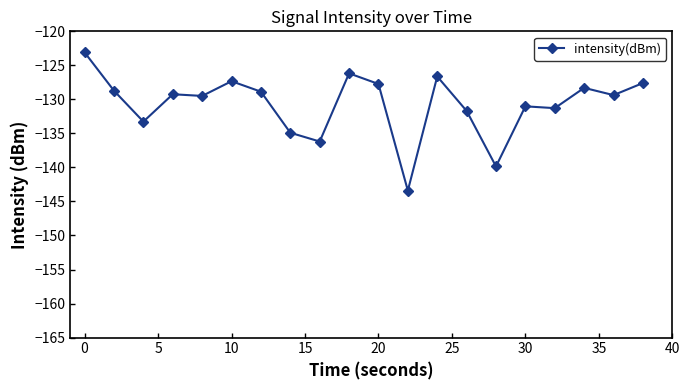

What is the smallest value displayed?

-143.4